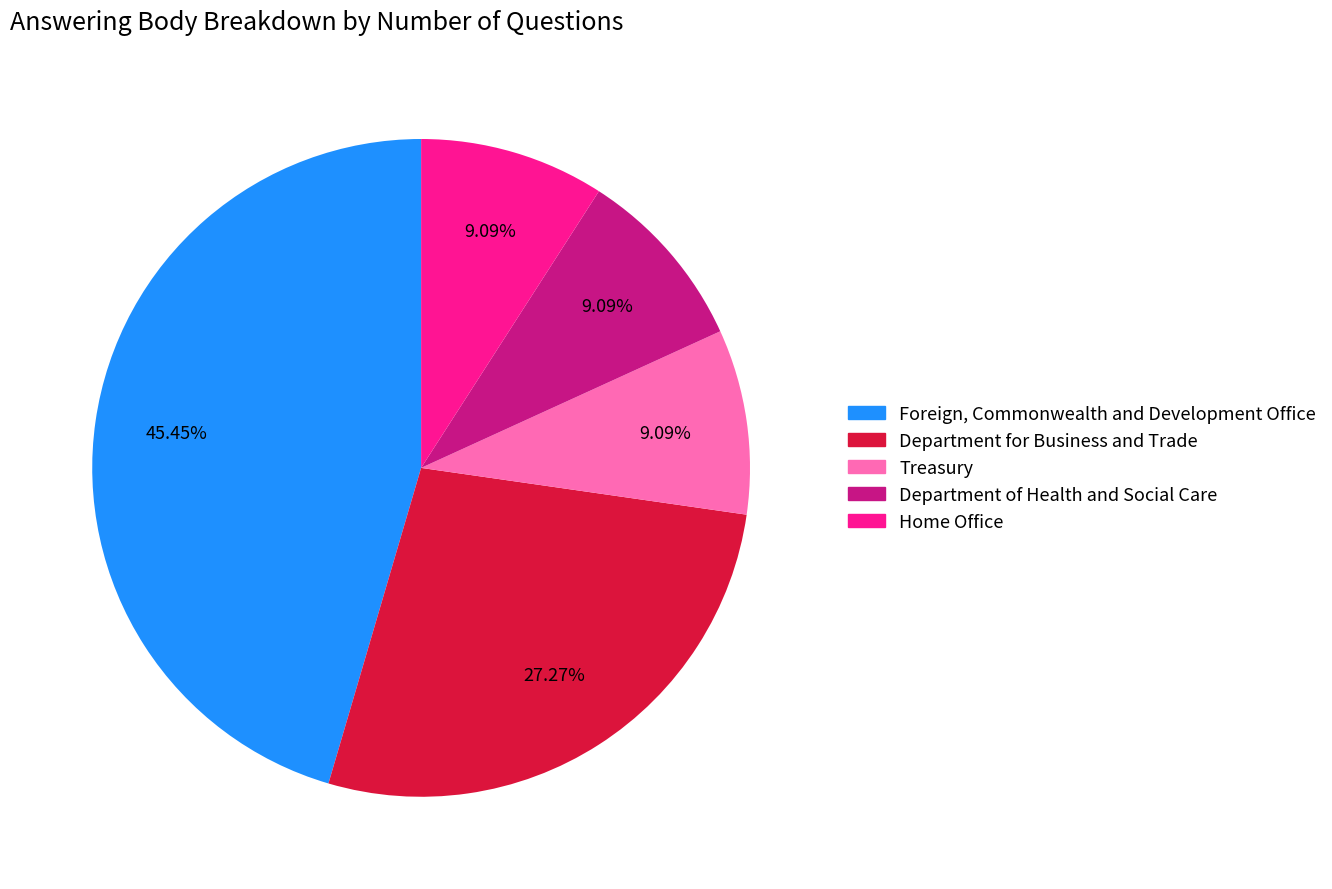

Is it true that Department for Business and Trade is 14% of the pie?

False